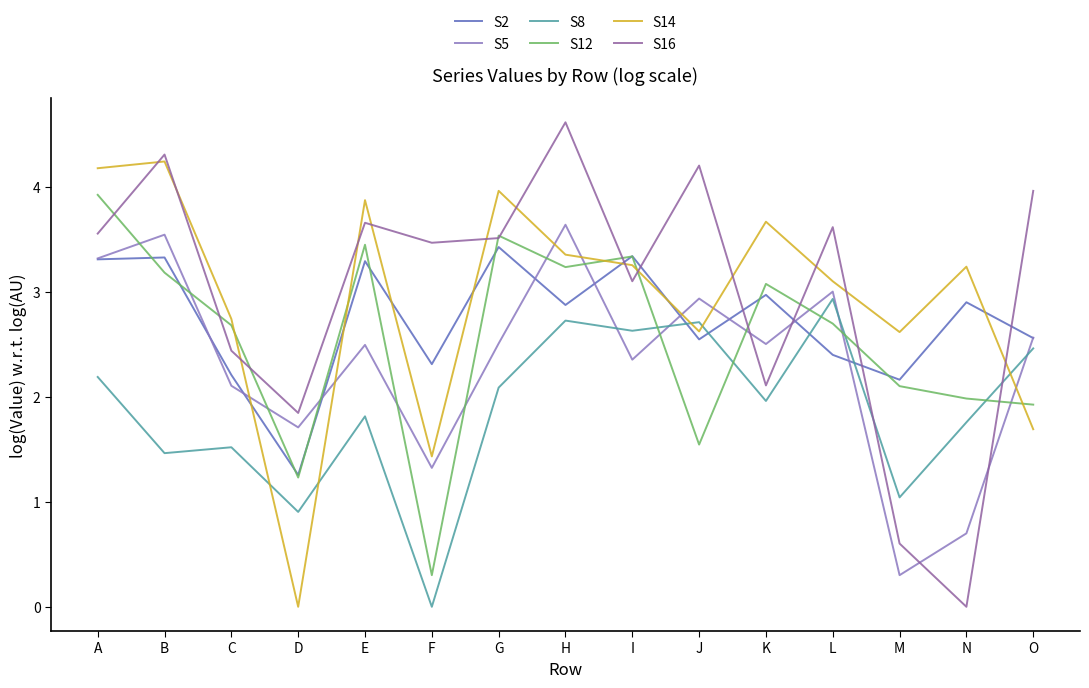

How many categories are shown in the chart?

15